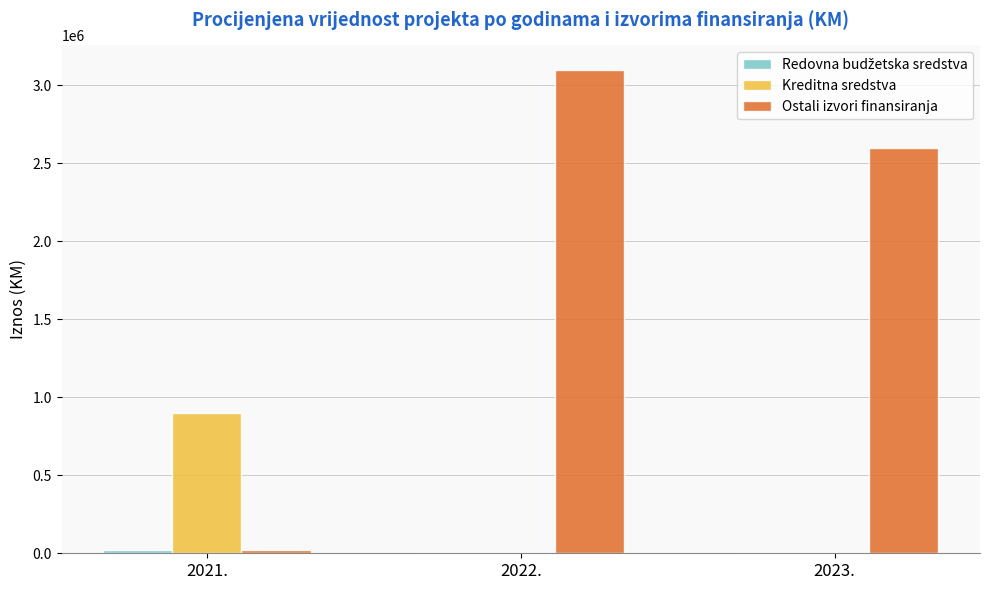

What is the greatest value displayed?

3100000